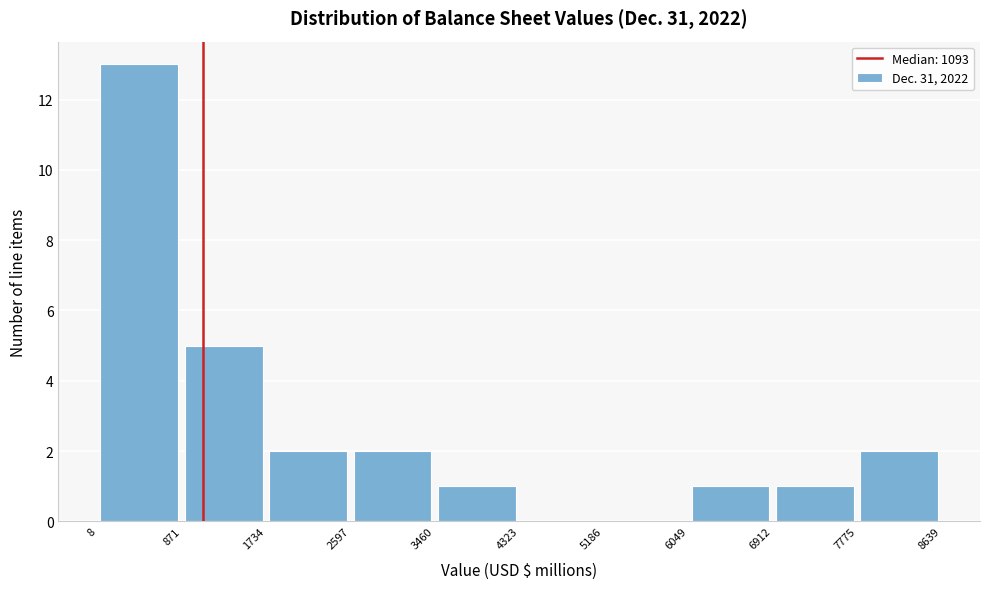

What is the height of the bar covering 6912 to 7775 on the x-axis? The values are not printed on the chart, so give them approximately, as read against the axis.

1